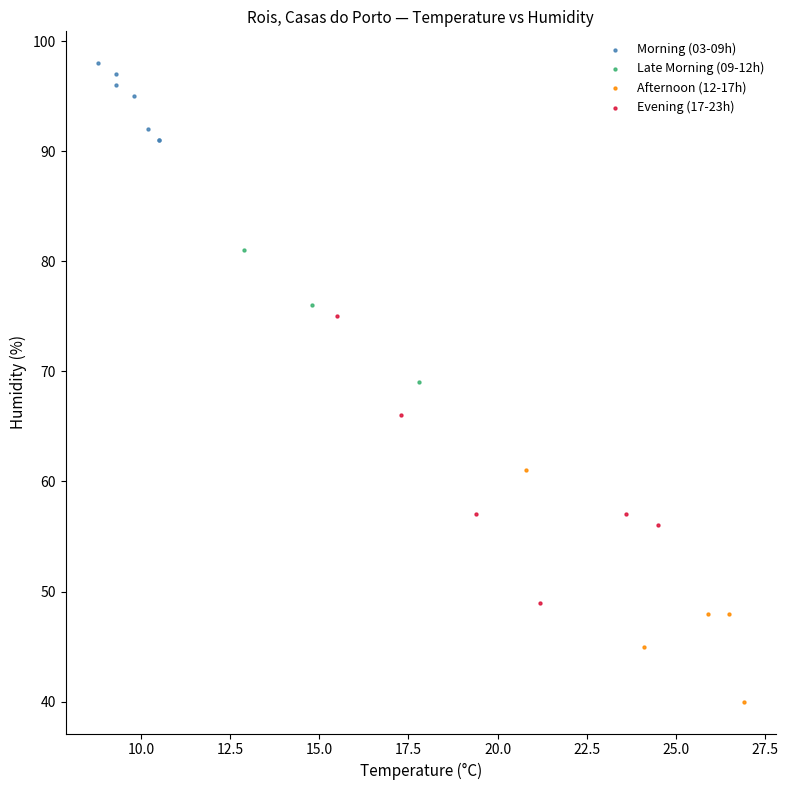

Which series reaches the maximum Y coordinate?

Morning (03-09h)